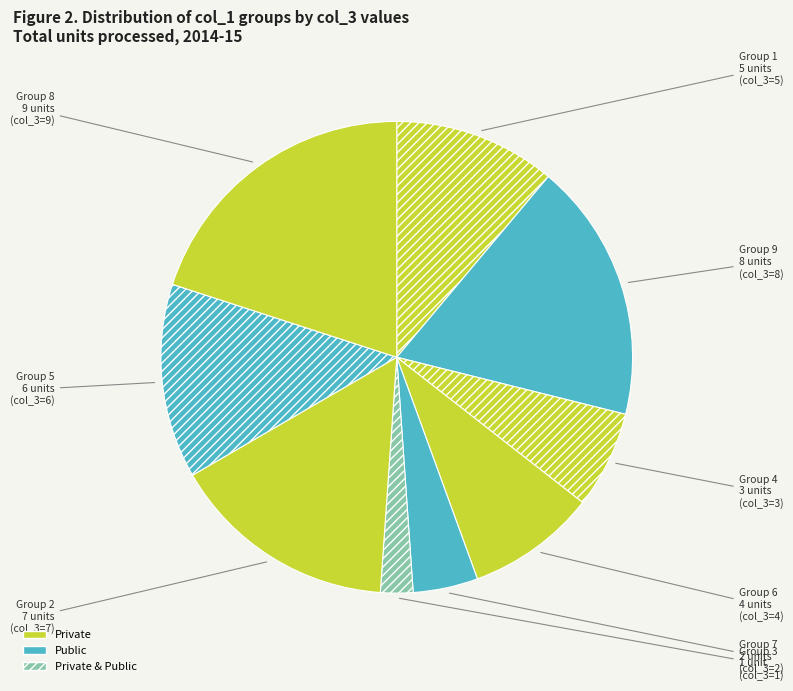

Which has a higher value, Group 7 or Group 6?

Group 6